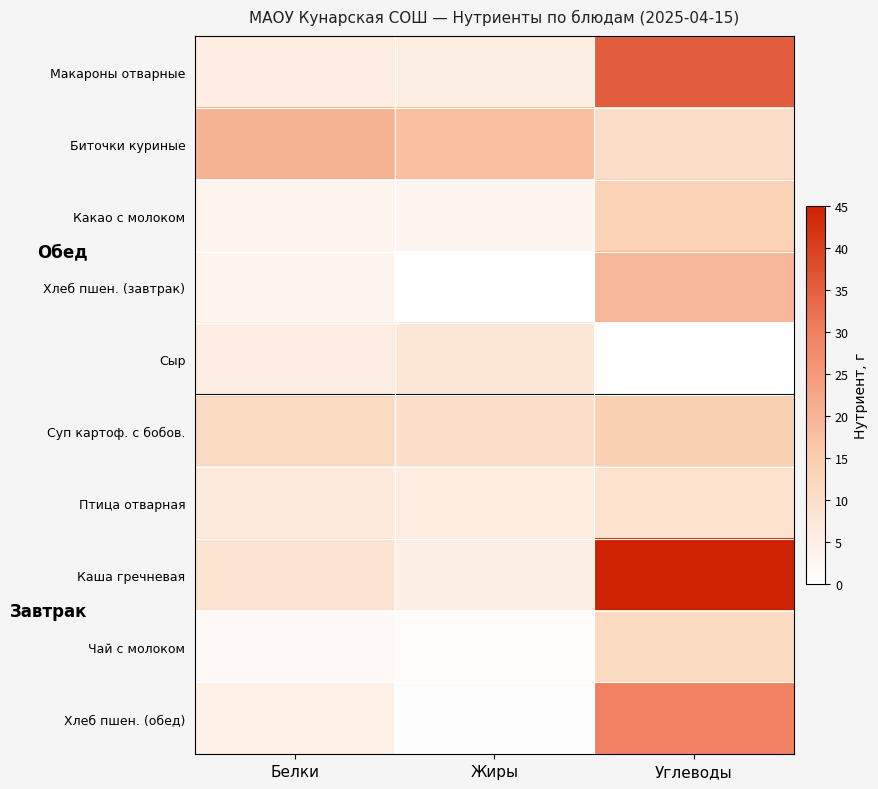

Which category has the lowest value across all series?

Углеводы